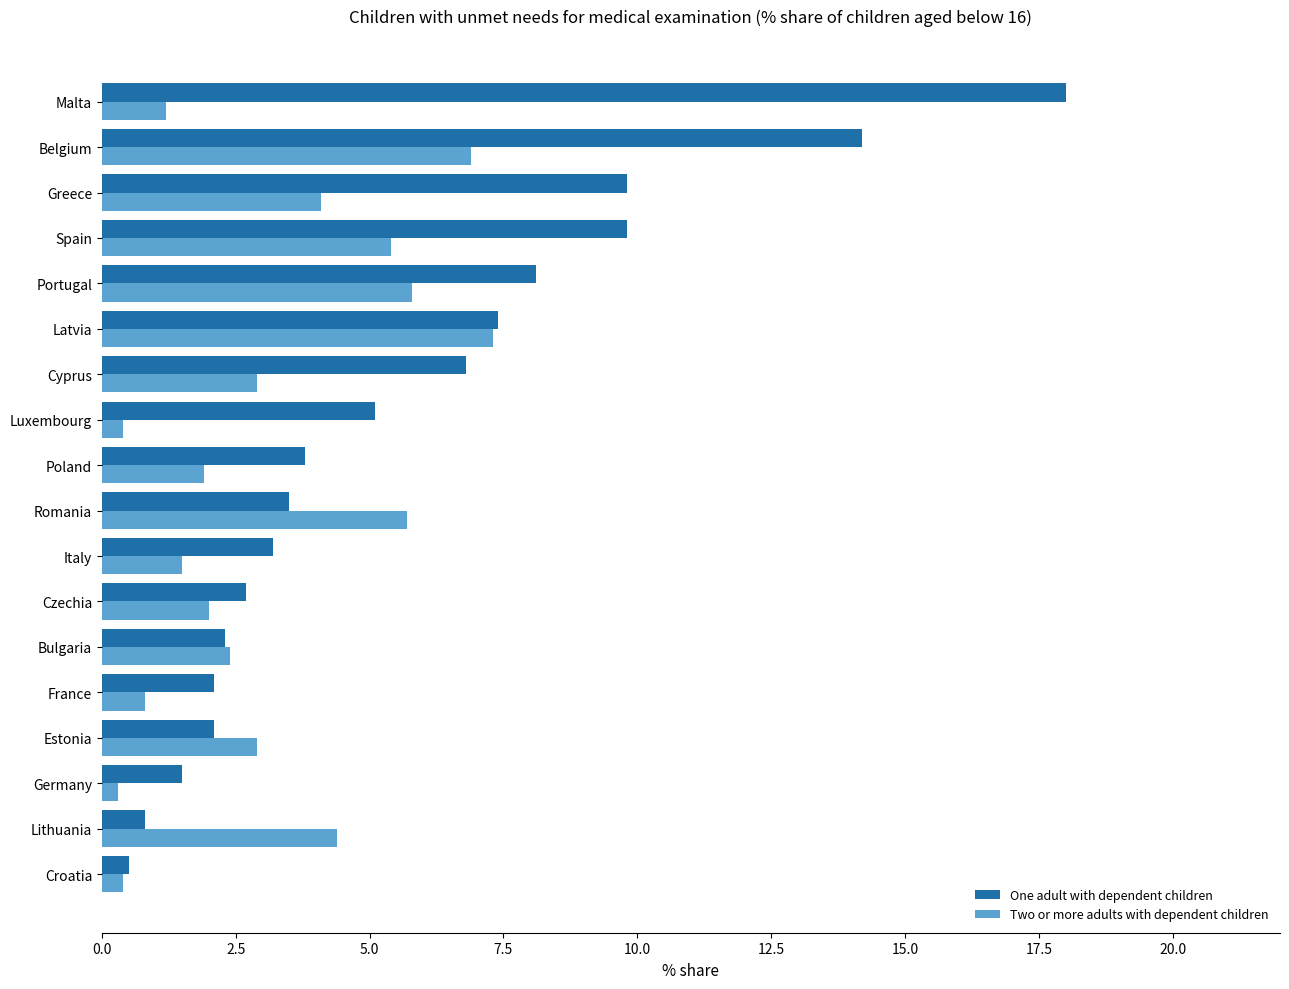

What are all the series names shown in the legend?

One adult with dependent children, Two or more adults with dependent children